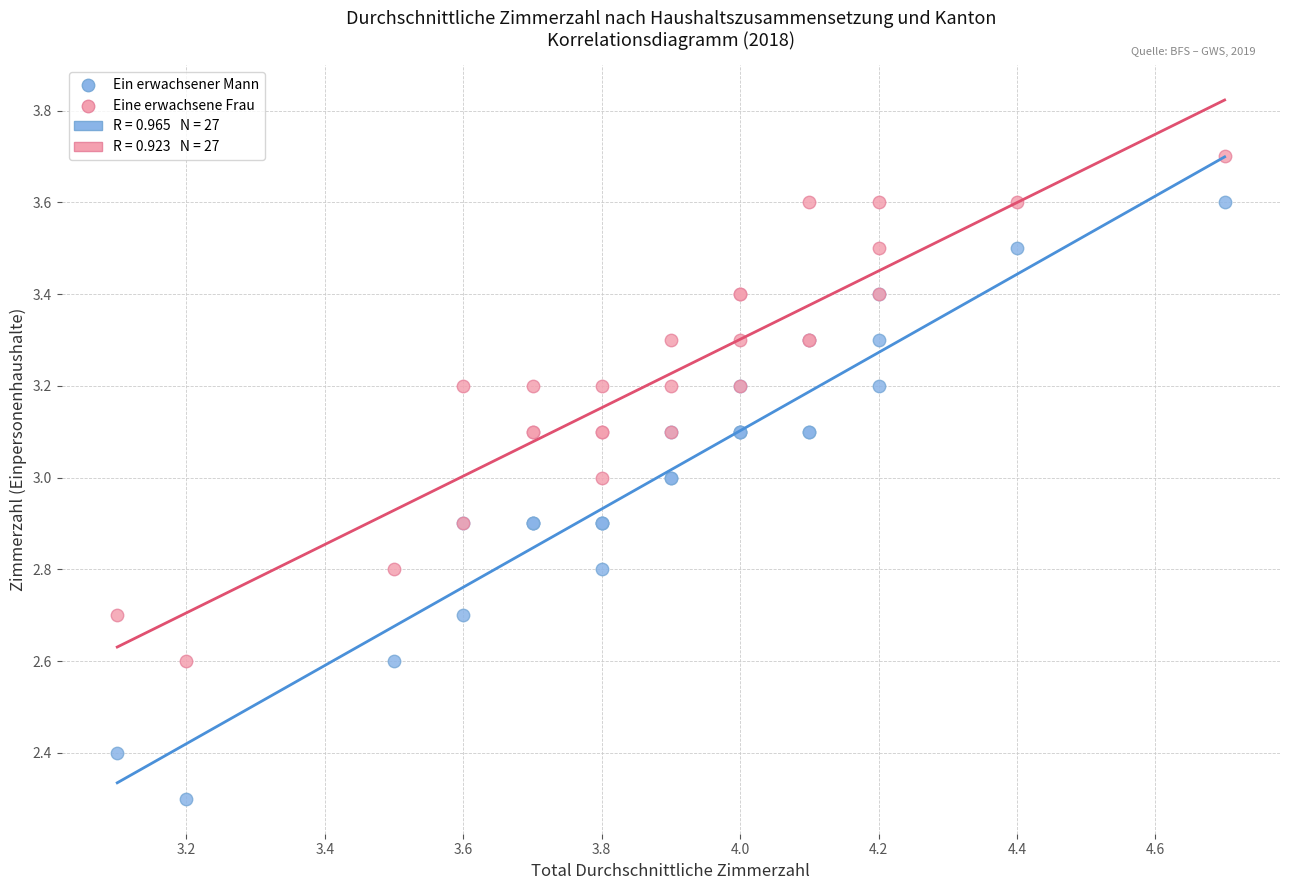

In the Ein erwachsener Mann series, what Y value is closest to 2?

2.3